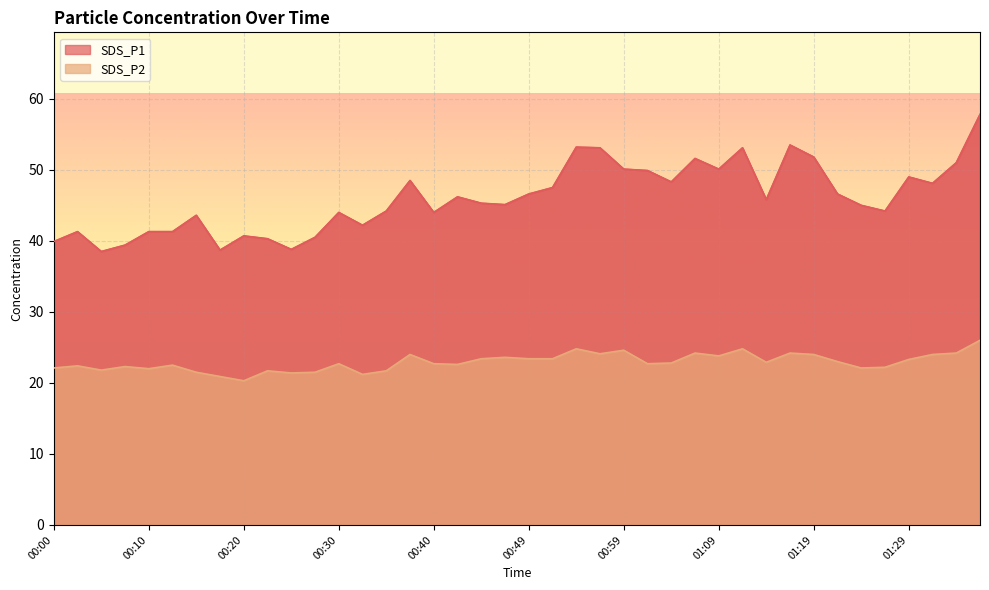

True or false: SDS_P1 and SDS_P2 cross at least once.

False